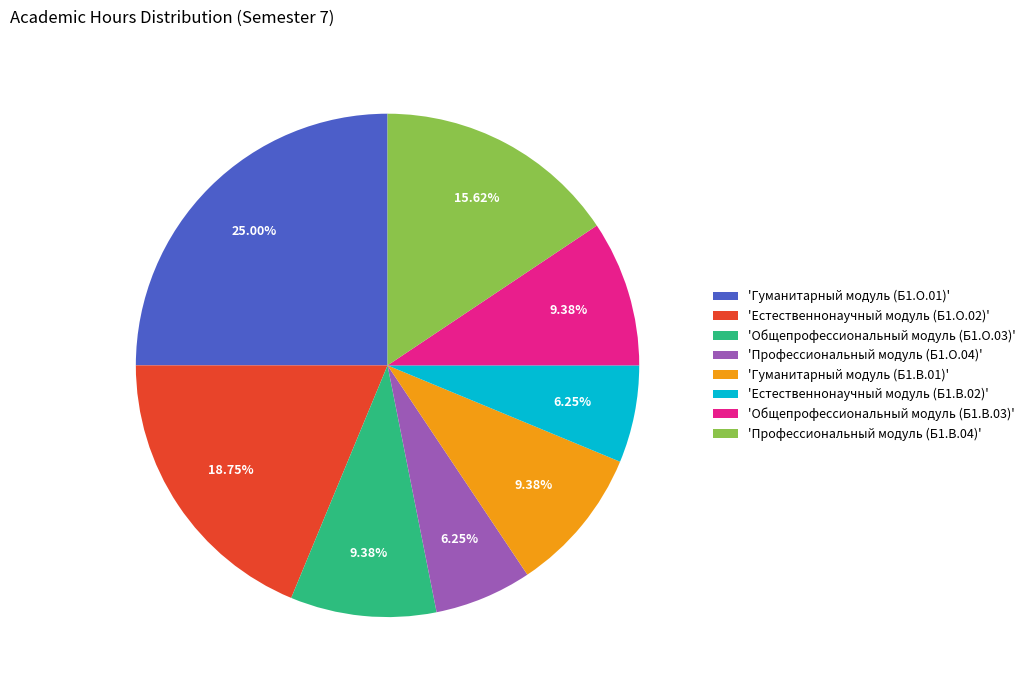

Combined, do 'Общепрофессиональный модуль (Б1.О.03)' and 'Естественнонаучный модуль (Б1.О.02)' account for over 50%?

No